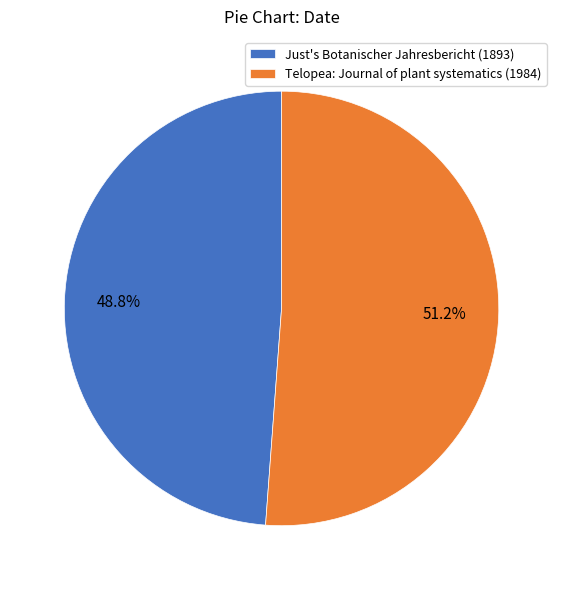

Which category has the smallest portion of the pie?

Just's Botanischer Jahresbericht (1893)